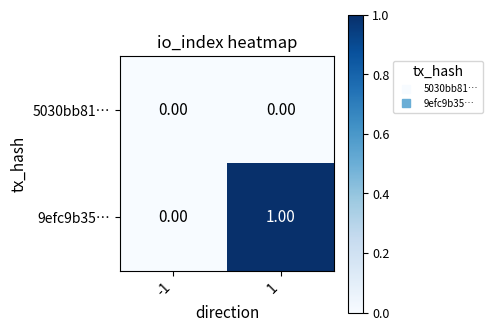

Which series changed the most between -1 and 1?

9efc9b35…